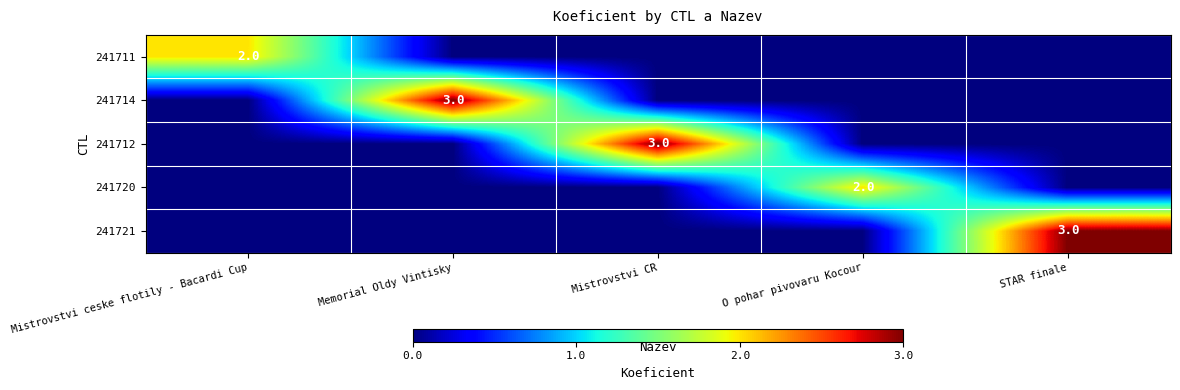

True or false: 241721 has a value of 5 at STAR finale.

False